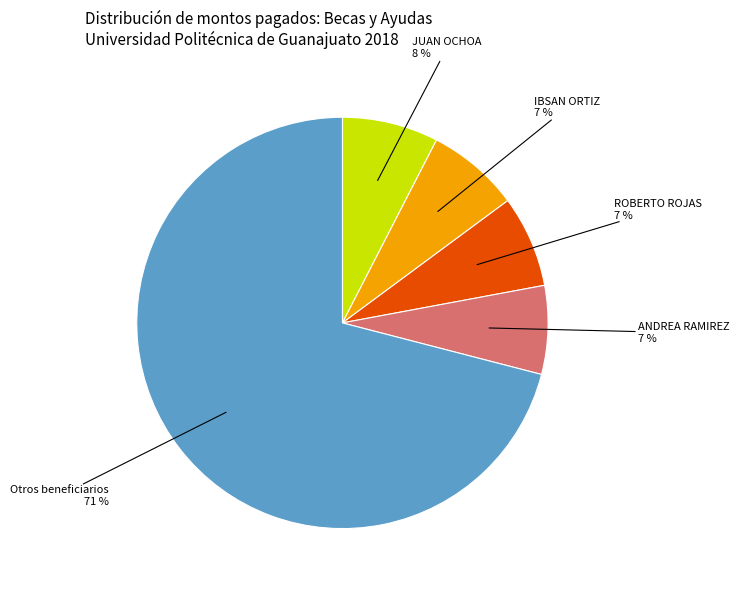

To the nearest percent, what is the average slice percentage?

20%